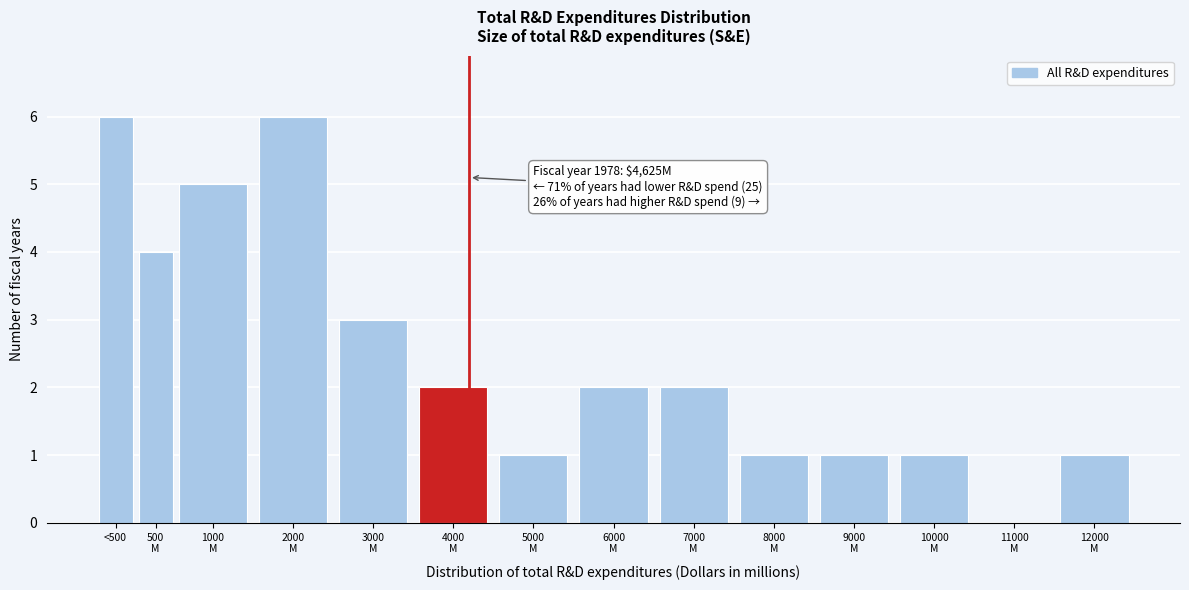

What is the sum of all values?

35